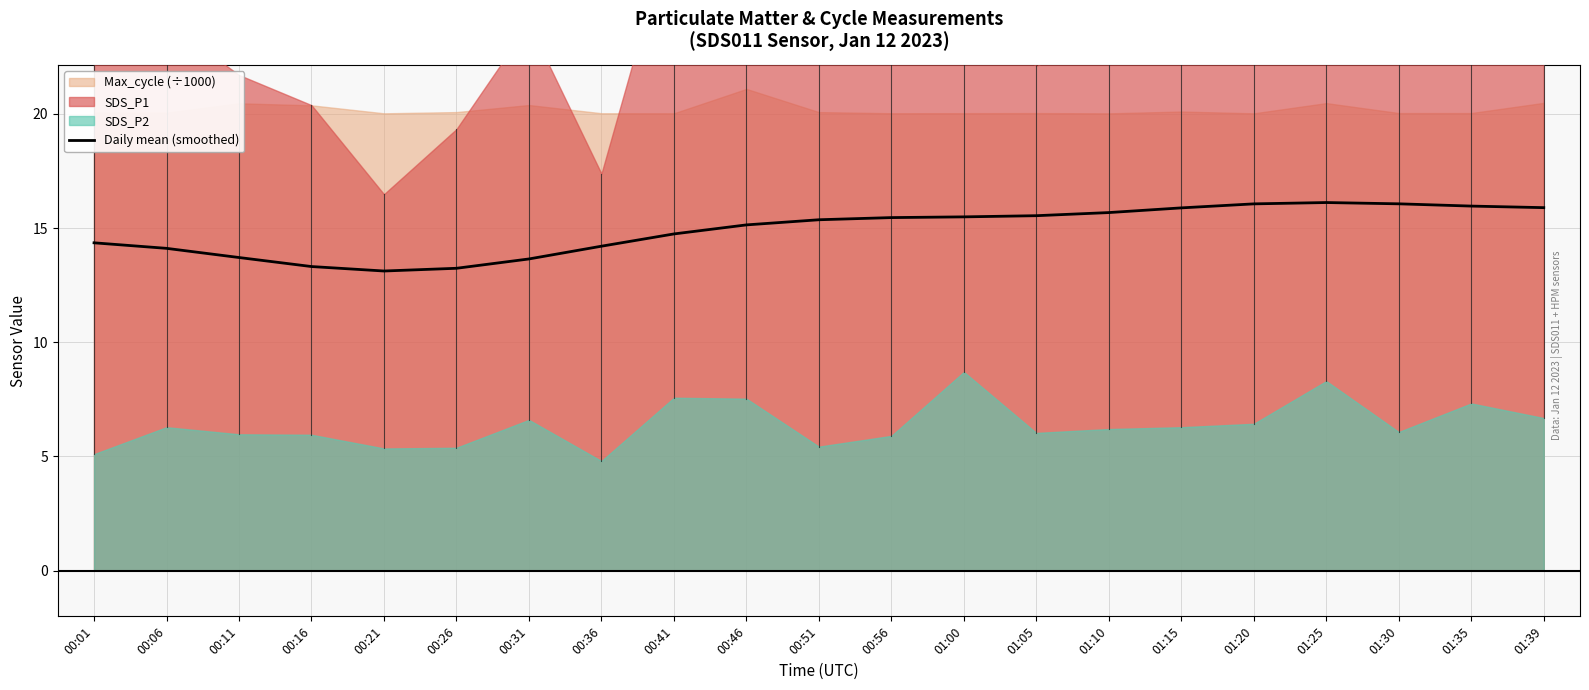

True or false: there are more than 0 points higher than both neighbors.

True